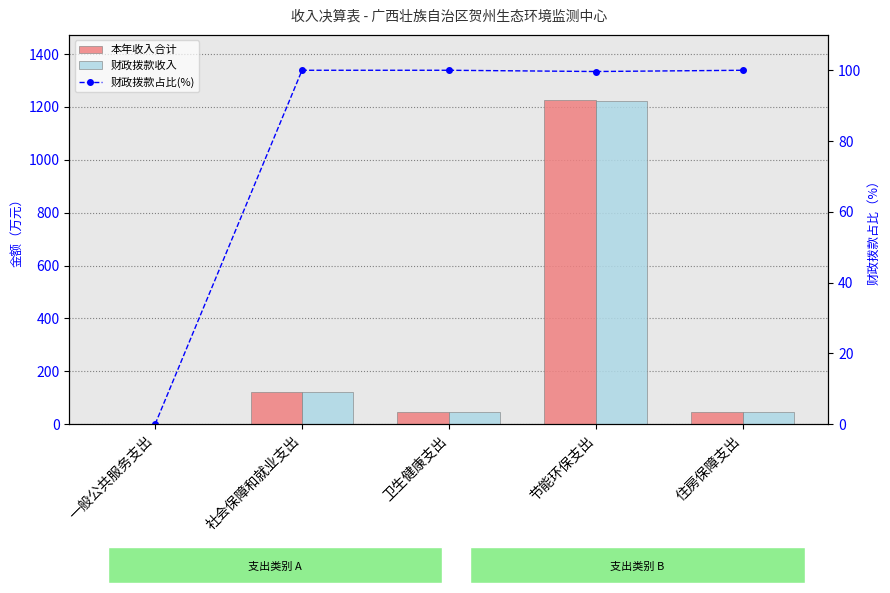

What are all the series names shown in the legend?

本年收入合计, 财政拨款收入, 财政拨款占比(%)